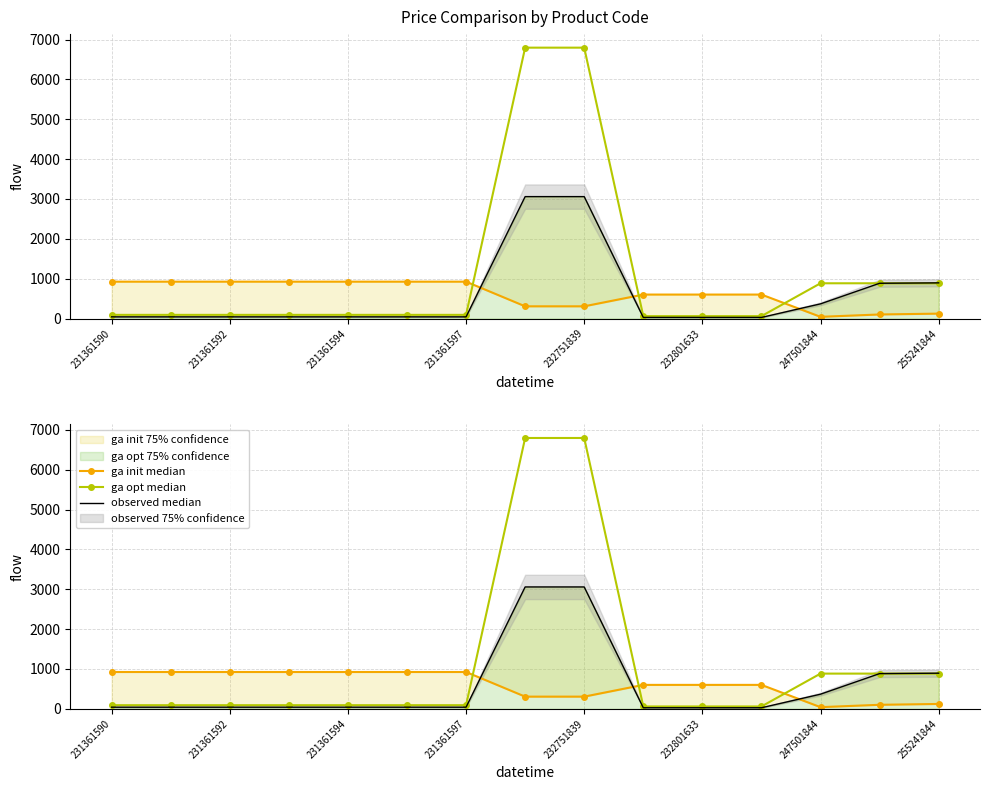

Reading right to left, transcribe all the data shown in this chart.

ga init median: 122.4	101.3	42.1	601.0	601.0	601.0	306.0	306.0	924.6	924.6	924.6	924.6	924.6	924.6	924.6
ga opt median: 884.2	884.2	884.2	59.4	59.4	59.4	6799.2	6799.2	91.3	91.3	91.3	91.3	91.3	91.3	91.3
observed median: 894.7	884.2	367.6	26.7	26.7	26.7	3059.7	3059.7	41.1	41.1	41.1	41.1	41.1	41.1	41.1